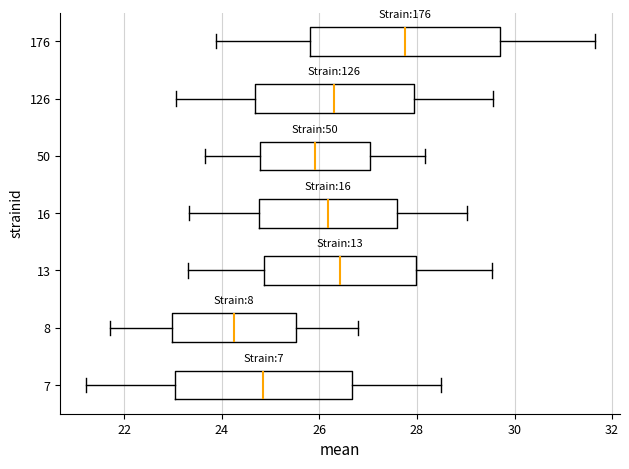

Reading bottom to top, transcribe this box plot: for each box, give where its median line is, the range the box spans, and where its two whiskers end, as read against the x-axis. The values are not printed on the chart, so give them approximately, as read against the axis.

7: median 24.8, box 23.0 to 26.6, whiskers 21.2 to 28.4
8: median 24.2, box 23.0 to 25.6, whiskers 21.8 to 26.8
13: median 26.4, box 24.8 to 28.0, whiskers 23.4 to 29.6
16: median 26.2, box 24.8 to 27.6, whiskers 23.4 to 29.0
50: median 26.0, box 24.8 to 27.0, whiskers 23.6 to 28.2
126: median 26.4, box 24.6 to 28.0, whiskers 23.0 to 29.6
176: median 27.8, box 25.8 to 29.6, whiskers 23.8 to 31.6